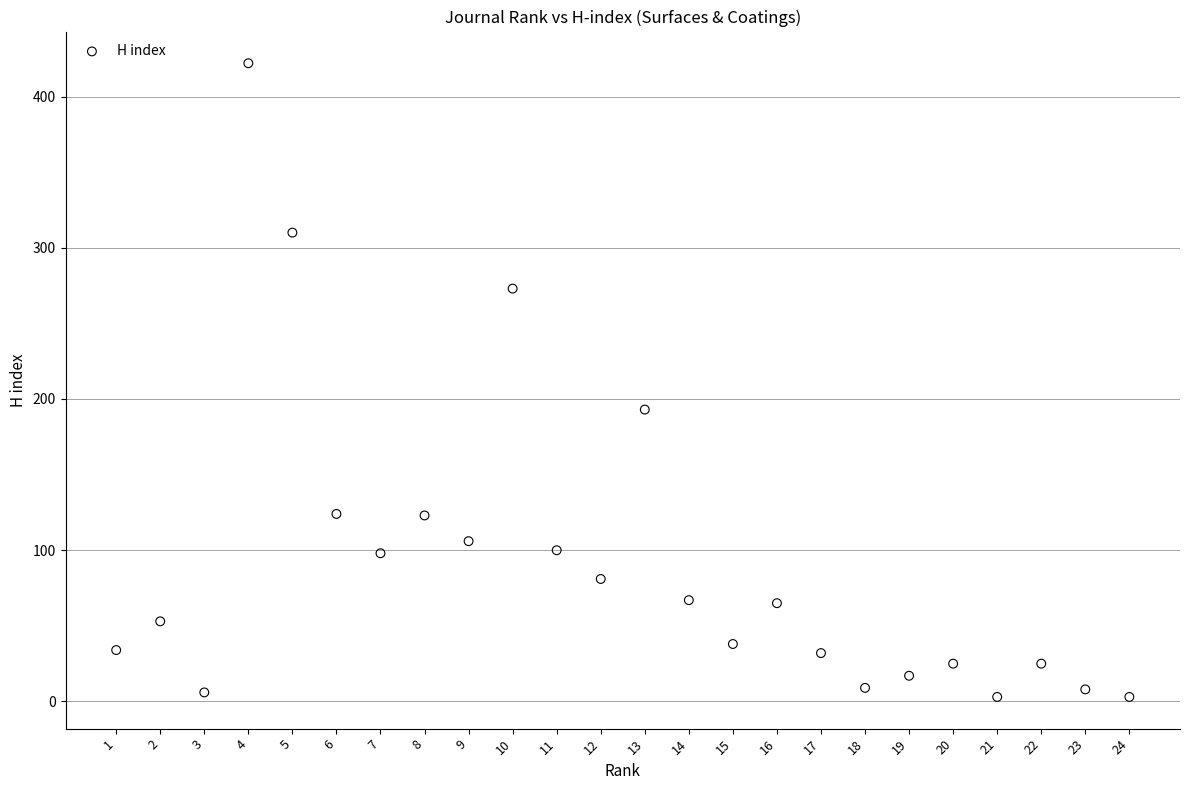

What is the range of X values (max minus min)?

23